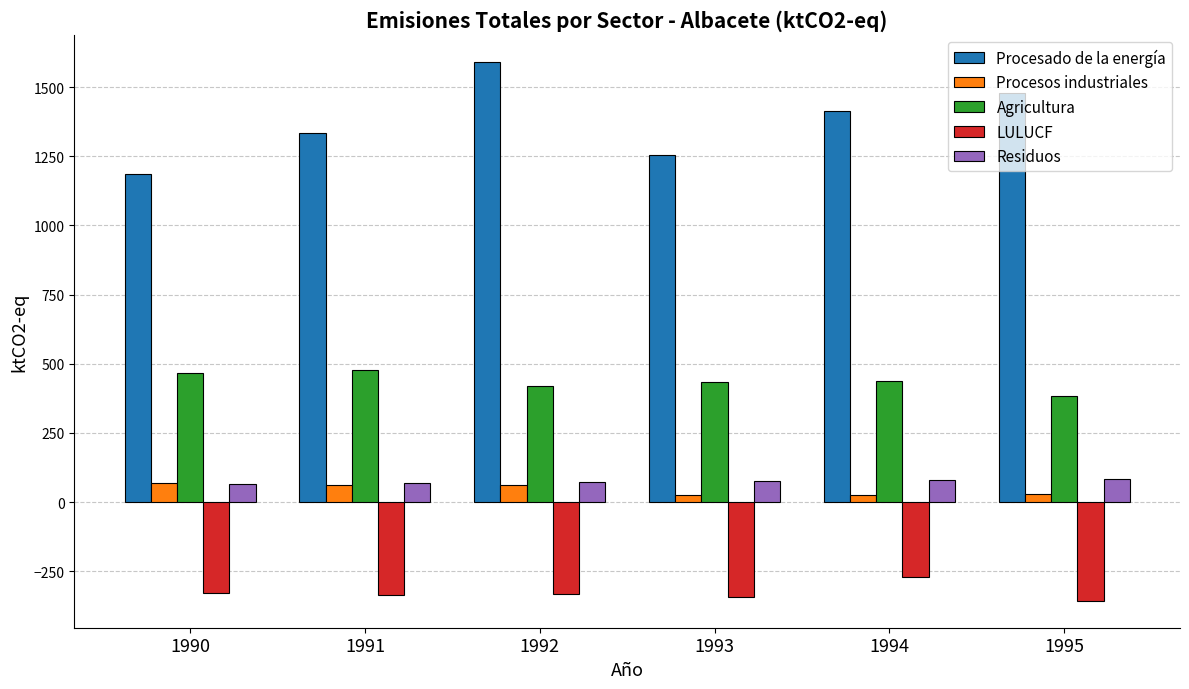

At how many categories does at least one series exceed 919?

6